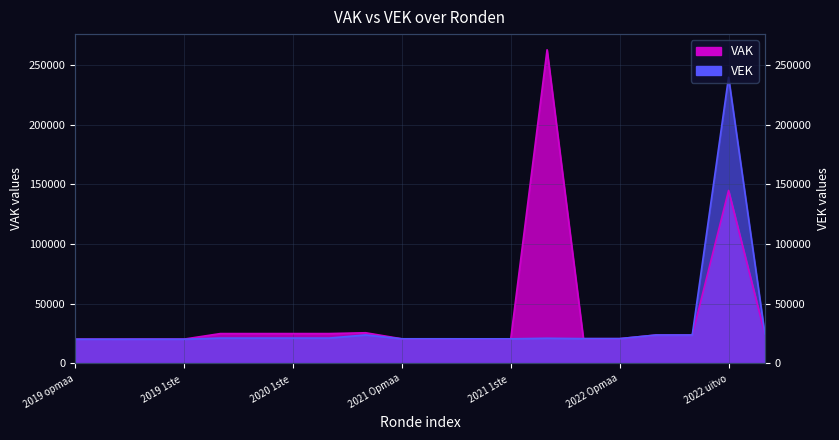

Reading left to right, what are all the values shown in this chart?

VAK: 20366	20366	20410	20410	25043	25043	25054	25054	25736	20661	20661	20642	20642	262618	20795	20795	23816	23816	144841	24677
VEK: 20366	20366	20381	20381	21280	21280	21291	21291	23913	20681	20681	20662	20662	21134	20815	20815	23836	23836	239609	24697